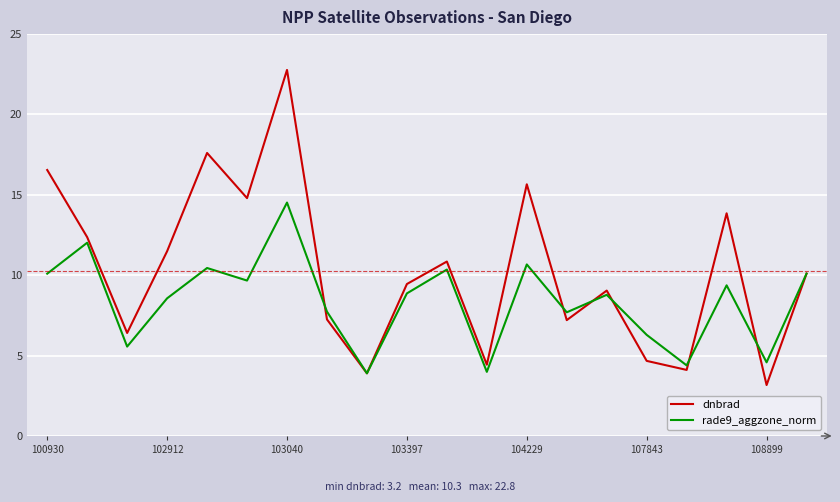

Which series has the largest total across all categories?

dnbrad